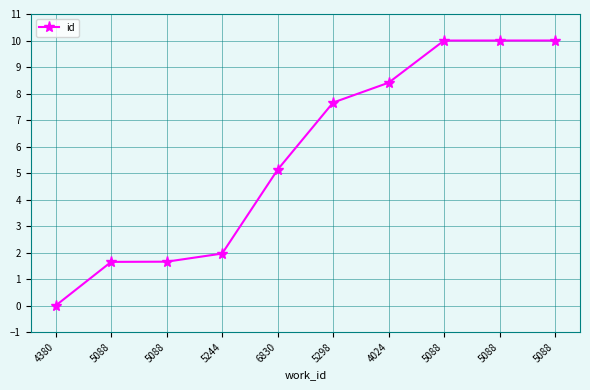

Rank the categories by value from lowest to highest.

4380, 5088, 5088, 5244, 6830, 5298, 4024, 5088, 5088, 5088